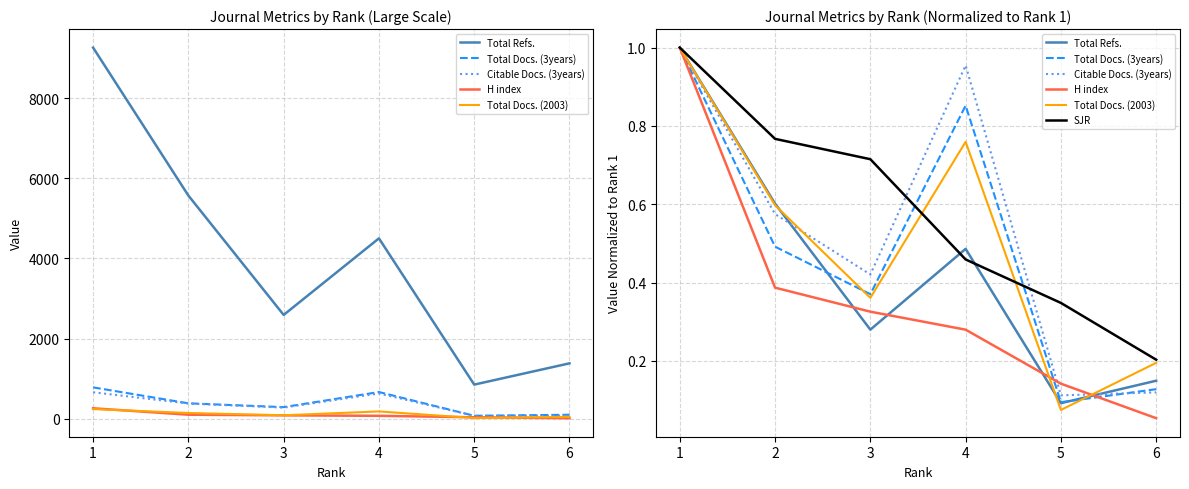

Which has a higher value, 4 or 2?

2